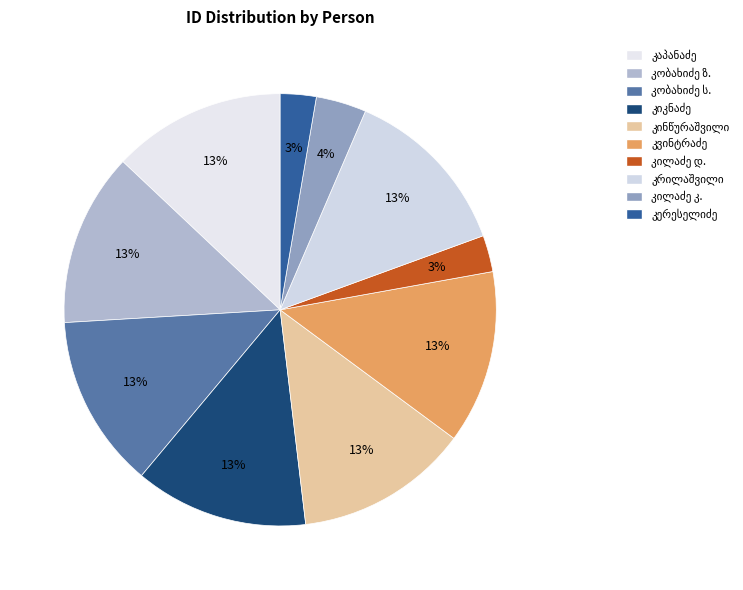

What is the largest slice in the pie chart?

თედო ივანეს ძე კრილაშვილი